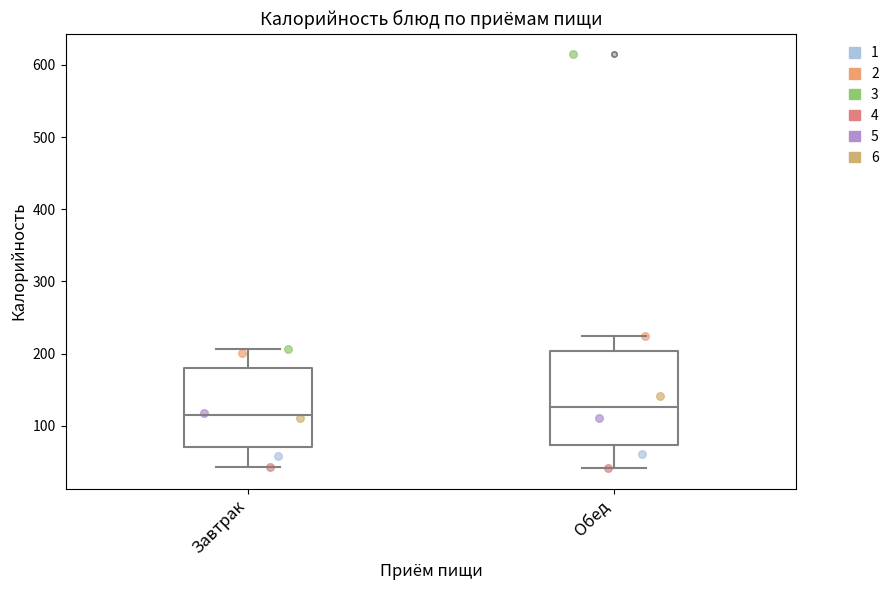

Reading left to right, transcribe this box plot: for each box, give where its median line is, the range the box spans, and where its two whiskers end, as read against the y-axis. The values are not printed on the chart, so give them approximately, as read against the axis.

Завтрак: median 110, box 70 to 180, whiskers 40 to 210
Обед: median 130, box 70 to 200, whiskers 40 to 220